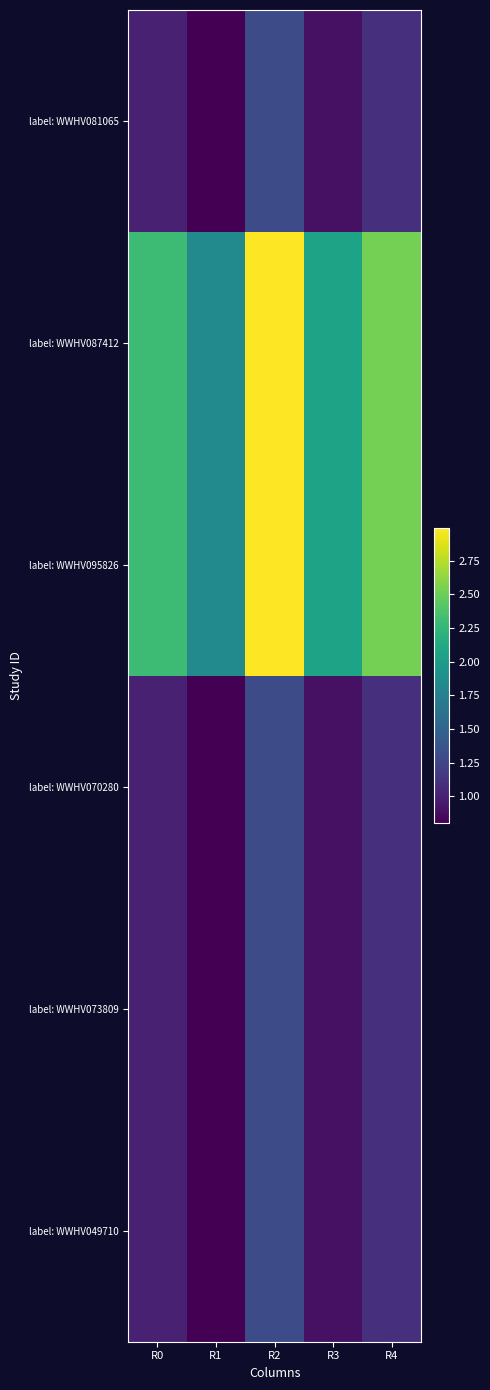

Reading left to right, extract all data points from this chart.

label: WWHV081065: R0=1.0	R1=0.8	R2=1.3	R3=0.9	R4=1.1
label: WWHV087412: R0=2.3	R1=1.8	R2=3.0	R3=2.1	R4=2.5
label: WWHV095826: R0=2.3	R1=1.8	R2=3.0	R3=2.1	R4=2.5
label: WWHV070280: R0=1.0	R1=0.8	R2=1.3	R3=0.9	R4=1.1
label: WWHV073809: R0=1.0	R1=0.8	R2=1.3	R3=0.9	R4=1.1
label: WWHV049710: R0=1.0	R1=0.8	R2=1.3	R3=0.9	R4=1.1